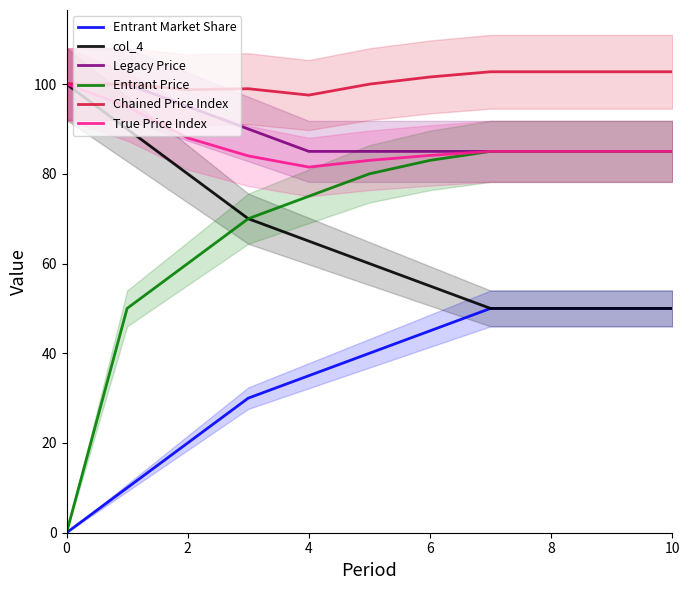

The value of True Price Index at 4 is 115.2. True or false?

False